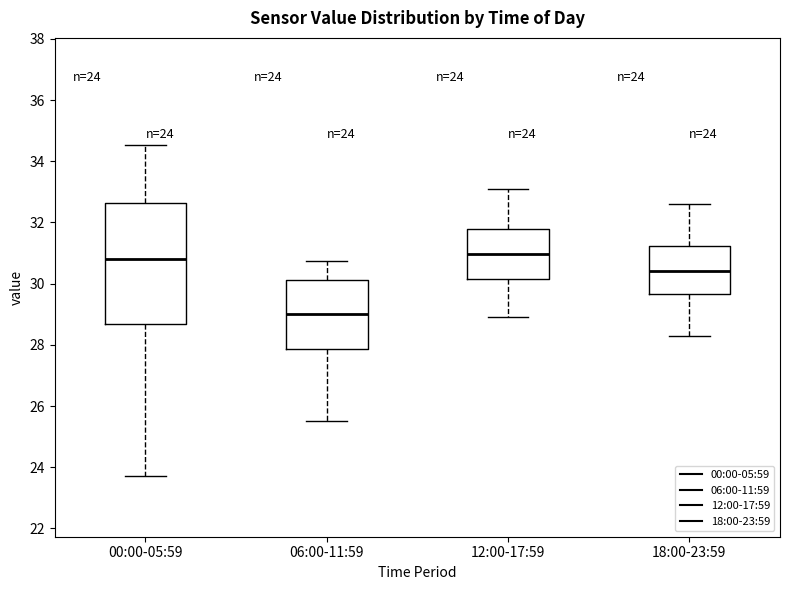

Comparing the boxes themselves (not the whiskers), which one is the tallest?

00:00-05:59